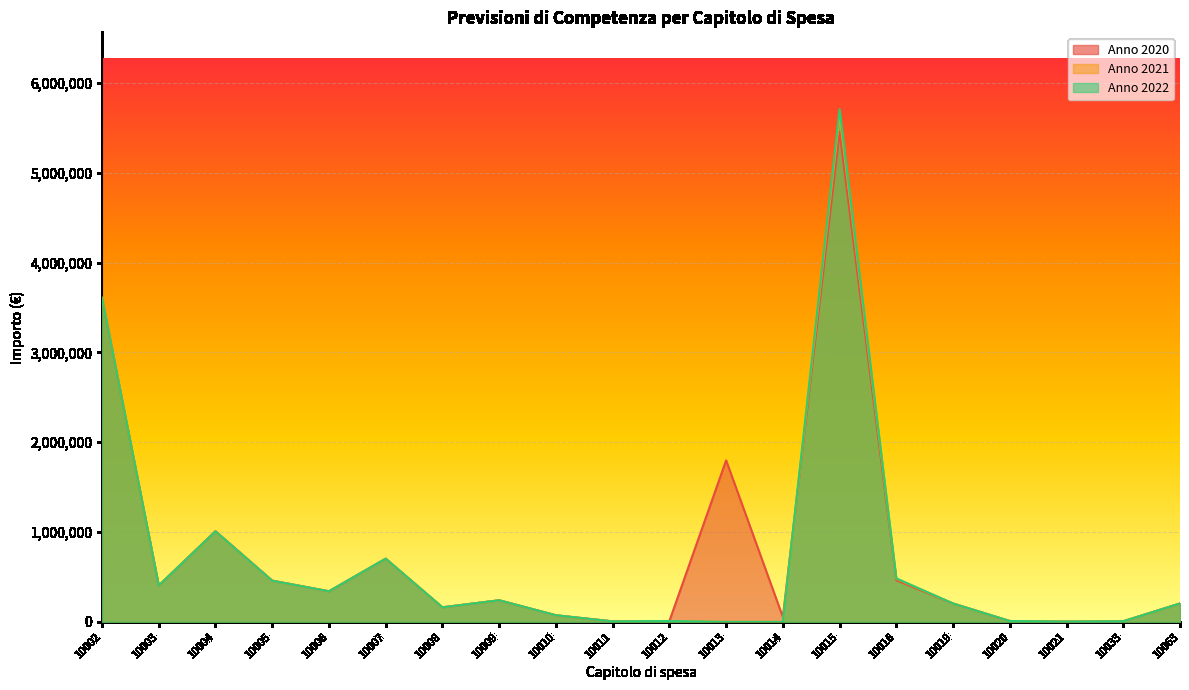

What is the spread (max minus min) of values at 10004?

2000.0